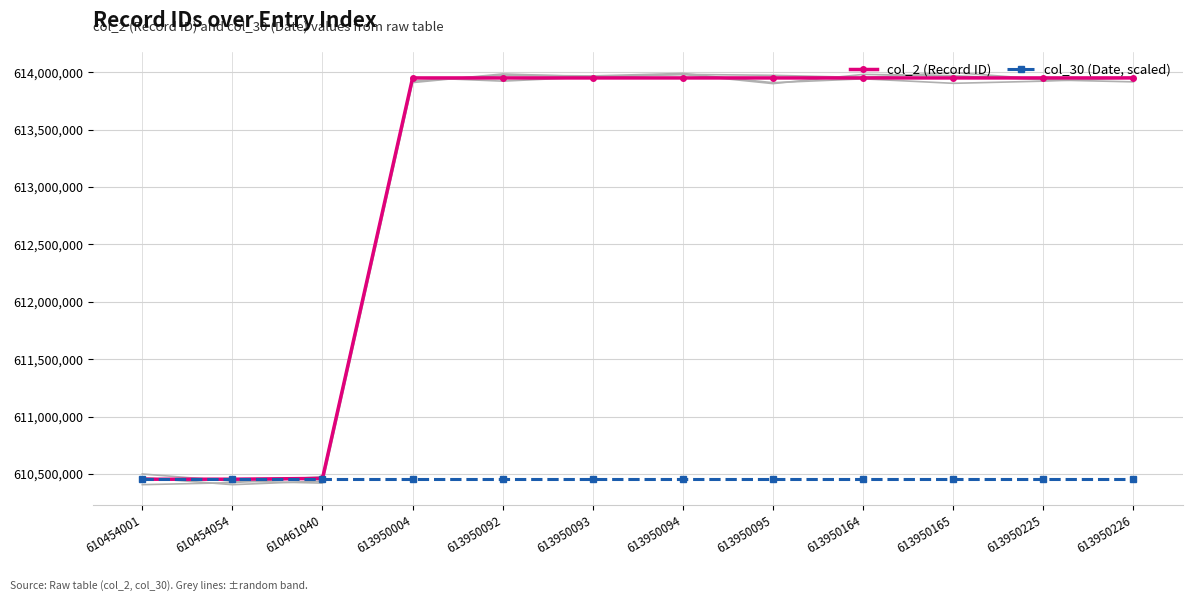

Is it true that col_2 (Record ID) equals 177284212 at 610461040?

False